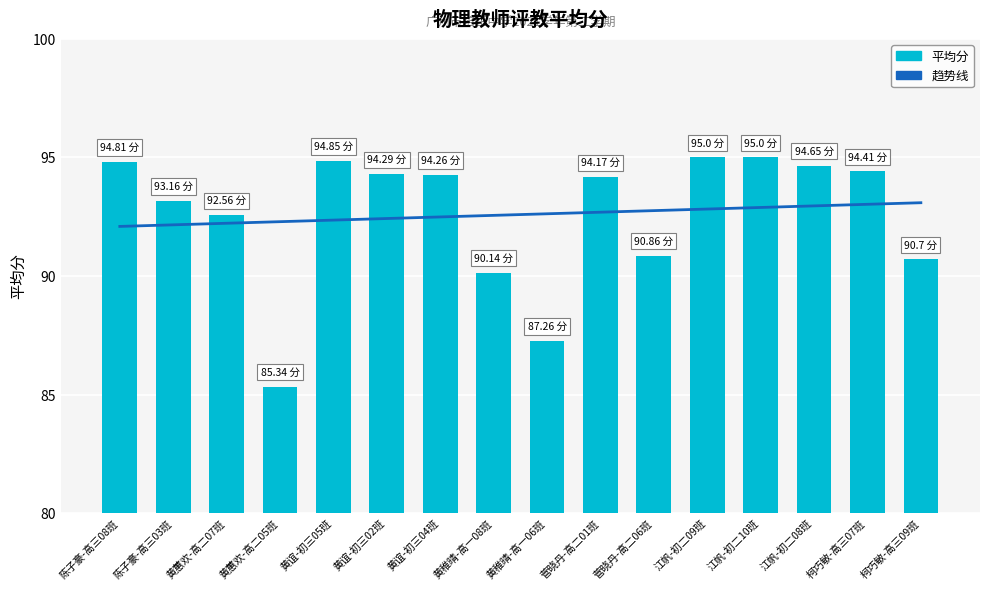

Reading left to right, list all the values displayed in this chart.

趋势线: 陈子豪-高三08班=92.1	陈子豪-高三03班=92.2	黄蕙欢-高二07班=92.2	黄蕙欢-高二05班=92.3	黄谊-初三05班=92.4	黄谊-初三02班=92.4	黄谊-初三04班=92.5	黄稚晴-高一08班=92.6	黄稚晴-高一06班=92.6	菅晓丹-高二01班=92.7	菅晓丹-高二06班=92.8	江帆-初二09班=92.8	江帆-初二10班=92.9	江帆-初二08班=93.0	柯巧敏-高三07班=93.0	柯巧敏-高三09班=93.1
平均分: 陈子豪-高三08班=94.8	陈子豪-高三03班=93.2	黄蕙欢-高二07班=92.6	黄蕙欢-高二05班=85.3	黄谊-初三05班=94.8	黄谊-初三02班=94.3	黄谊-初三04班=94.3	黄稚晴-高一08班=90.1	黄稚晴-高一06班=87.3	菅晓丹-高二01班=94.2	菅晓丹-高二06班=90.9	江帆-初二09班=95.0	江帆-初二10班=95.0	江帆-初二08班=94.7	柯巧敏-高三07班=94.4	柯巧敏-高三09班=90.7